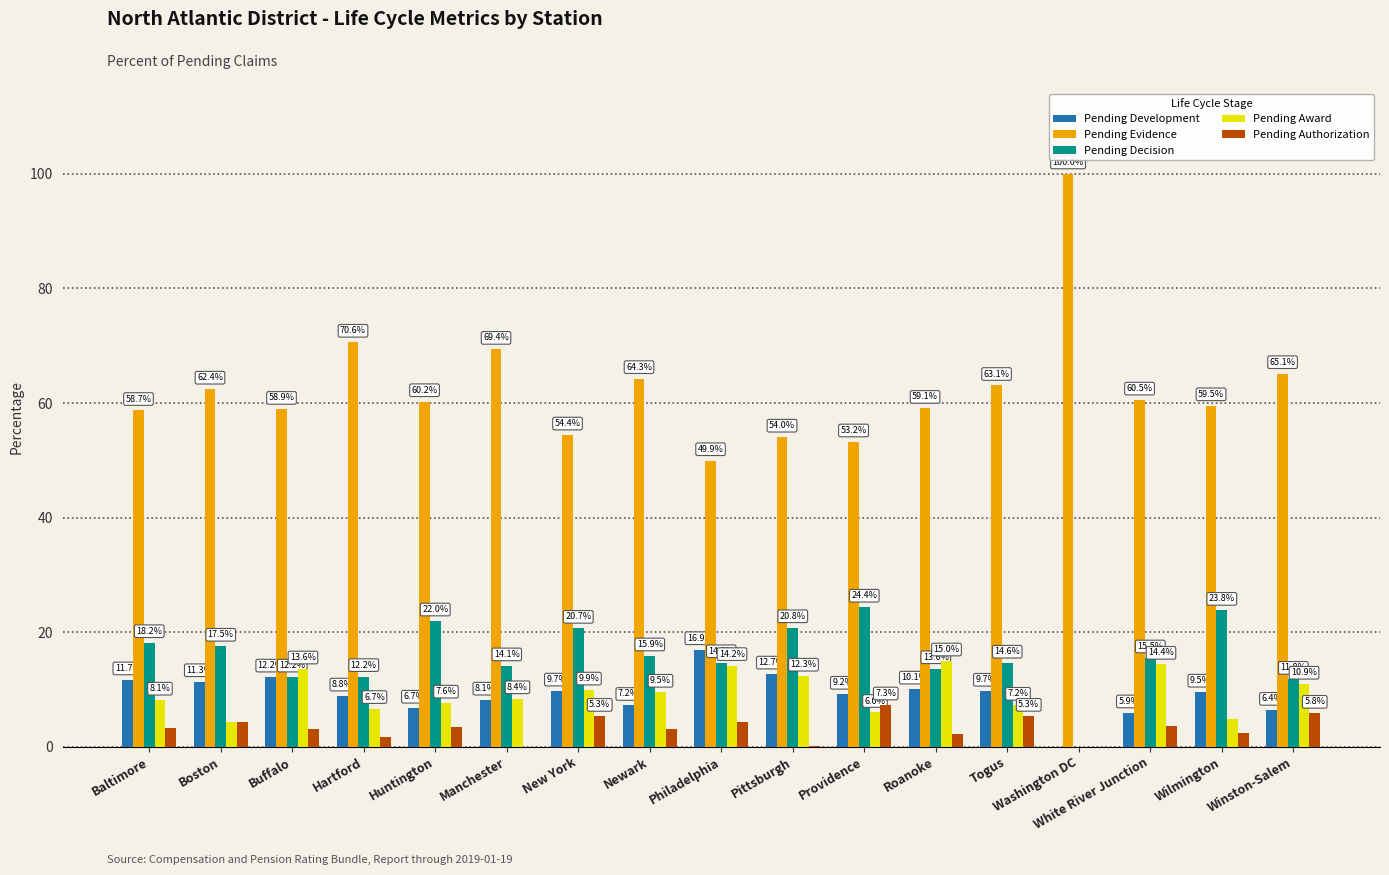

How many positive values does the Pending Development series have?

16